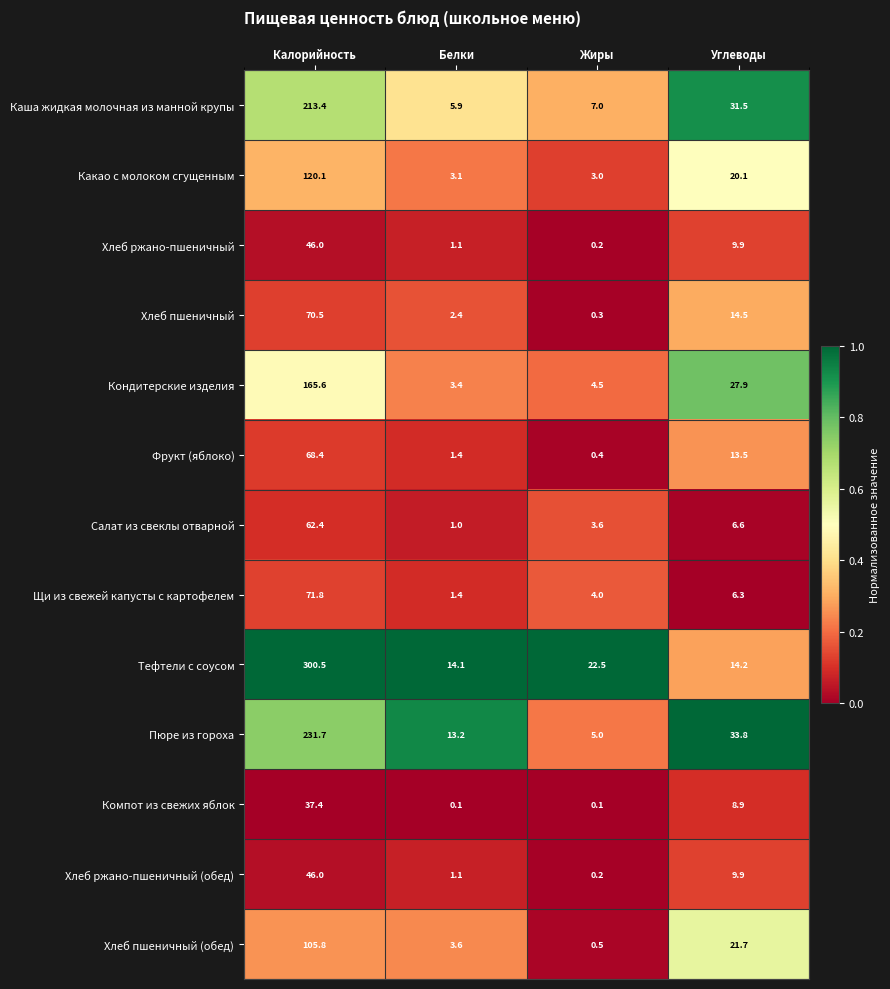

What is the average value of the Тефтели с соусом series?

87.8